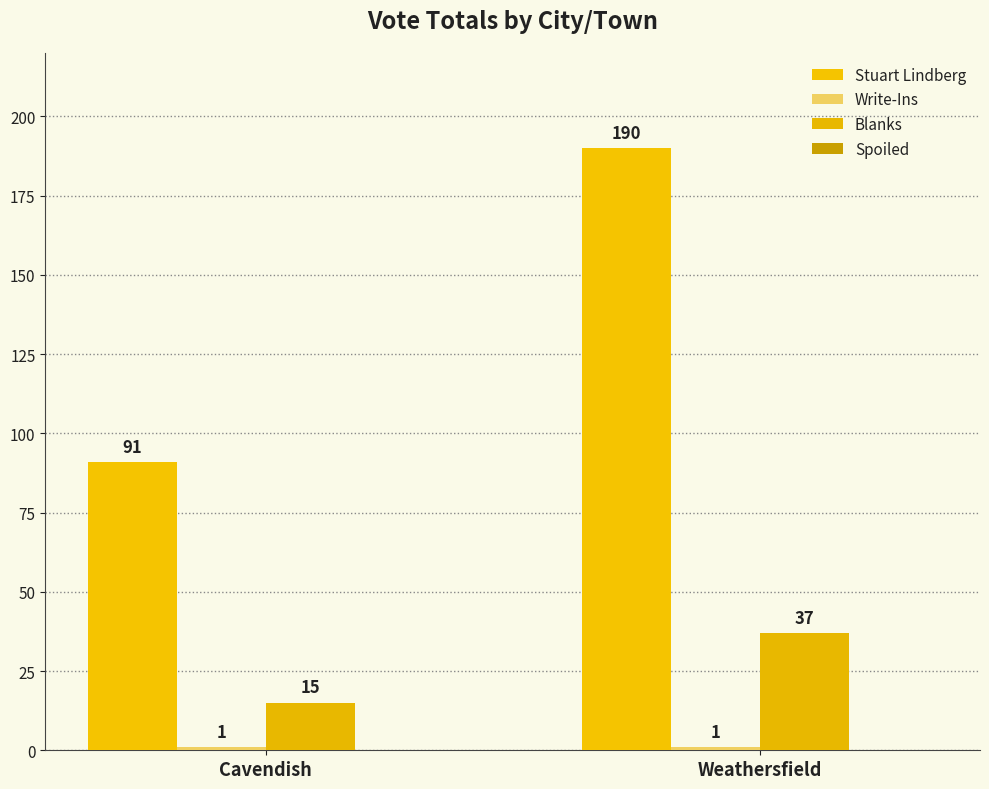

What is the sum of the Blanks values at Cavendish and Weathersfield?

52